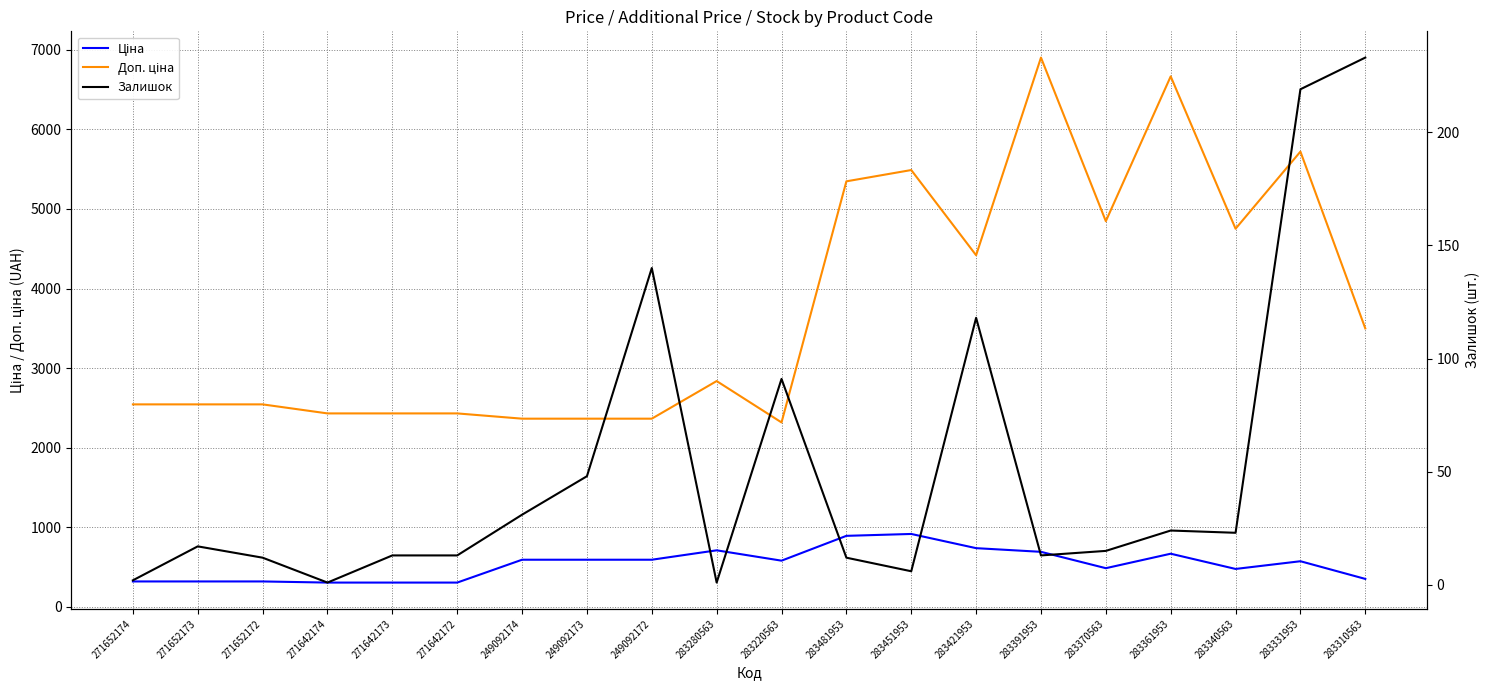

Where is Доп. ціна nearest to the value 4609?

283340563